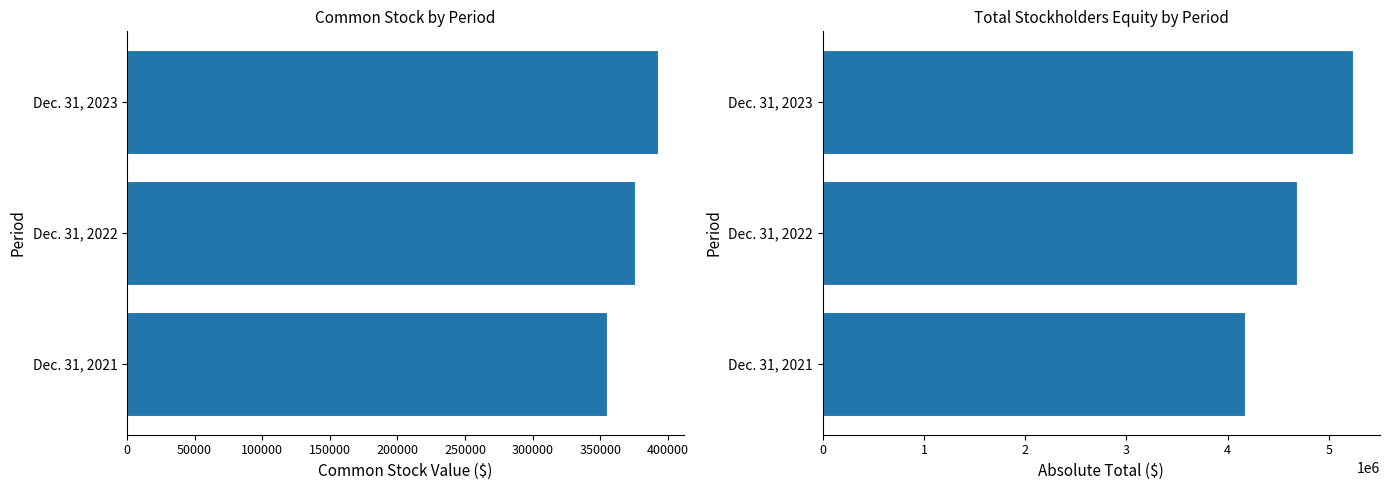

True or false: Common Stock [Member] has a value of 355301 at Dec. 31, 2021.

True